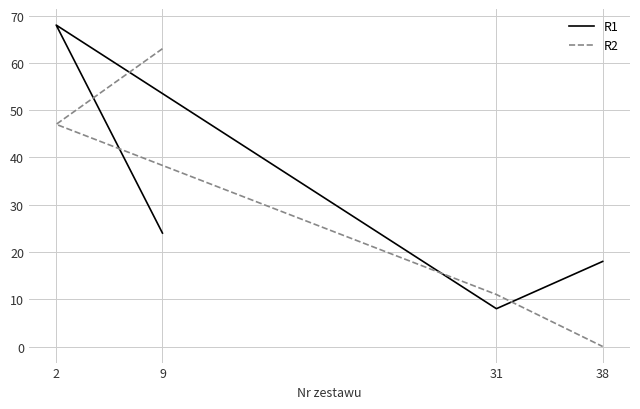

Where does the R1 series first go above 24?

2